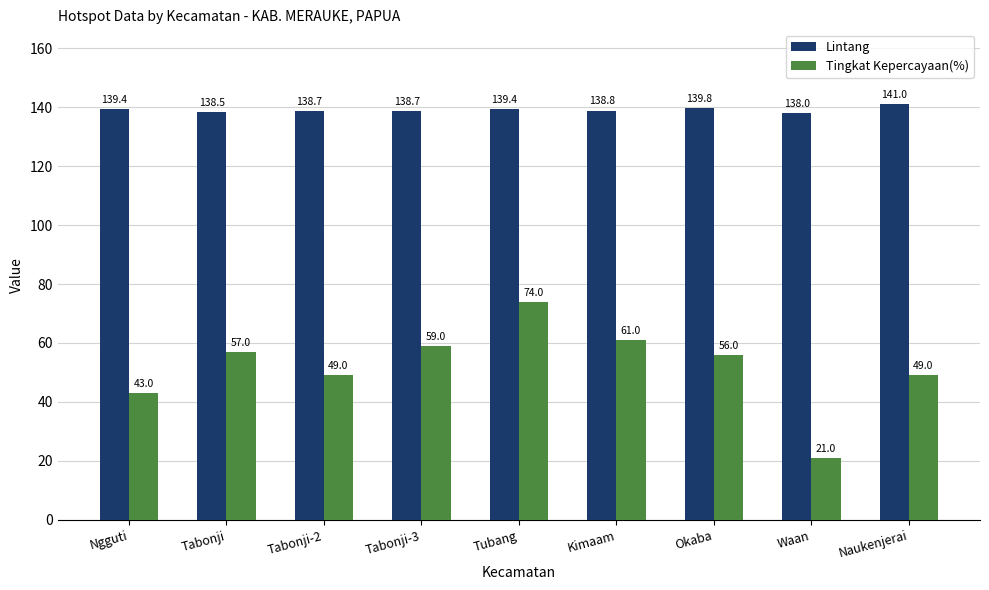

At how many categories does at least one series exceed 35?

9